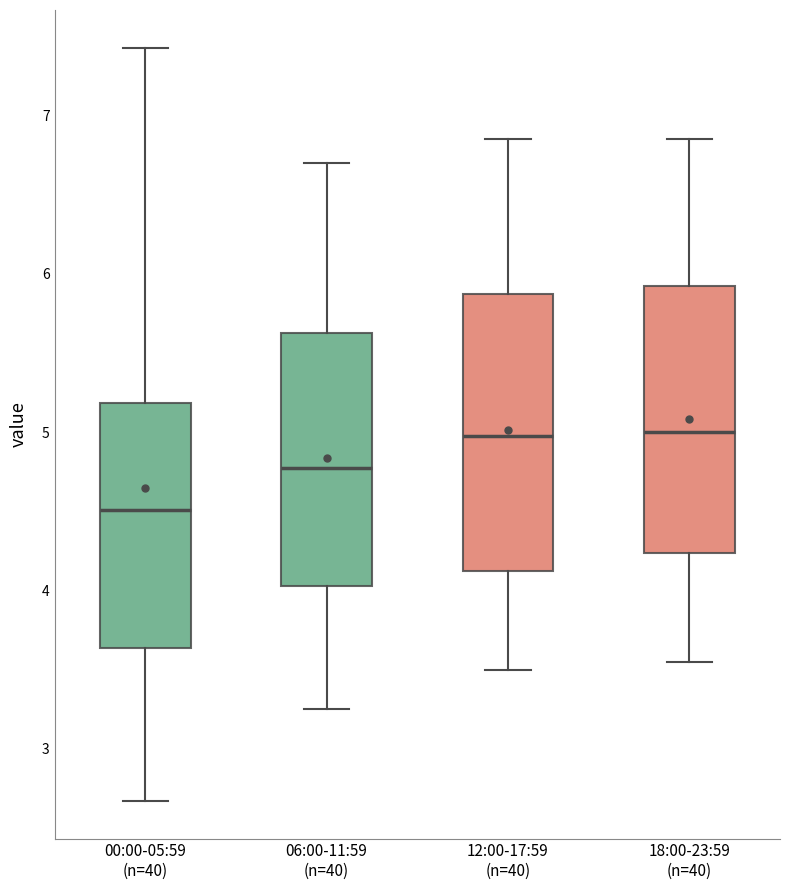

Reading left to right, transcribe this box plot: for each box, give where its median line is, the range the box spans, and where its two whiskers end, as read against the y-axis. The values are not printed on the chart, so give them approximately, as read against the axis.

00:00-05:59 (n=40): median 4.5, box 3.6 to 5.2, whiskers 2.7 to 7.4
06:00-11:59 (n=40): median 4.8, box 4.0 to 5.6, whiskers 3.3 to 6.7
12:00-17:59 (n=40): median 5.0, box 4.1 to 5.9, whiskers 3.5 to 6.9
18:00-23:59 (n=40): median 5.0, box 4.2 to 5.9, whiskers 3.6 to 6.9